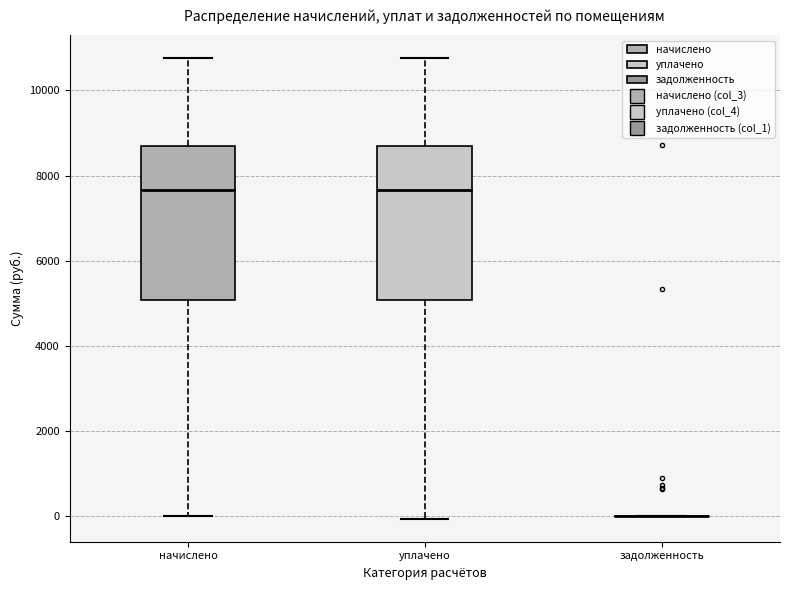

Reading left to right, read every box against the y-axis: the position of its median line, the range the box covers, and the ends of its whiskers. The values are not printed on the chart, so give them approximately, as read against the axis.

начислено: median 7600, box 5000 to 8600, whiskers 0 to 10800
уплачено: median 7600, box 5000 to 8600, whiskers 0 to 10800
задолженность: box collapsed to a line at 0, whiskers 0 to 0